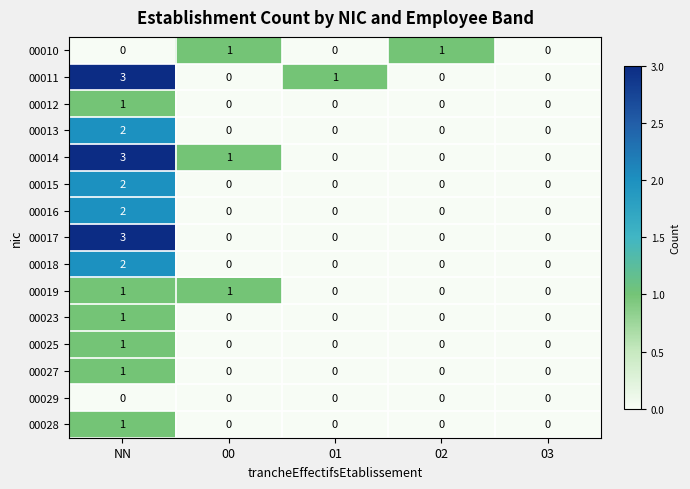

At which category does the chart reach its peak across all series?

NN